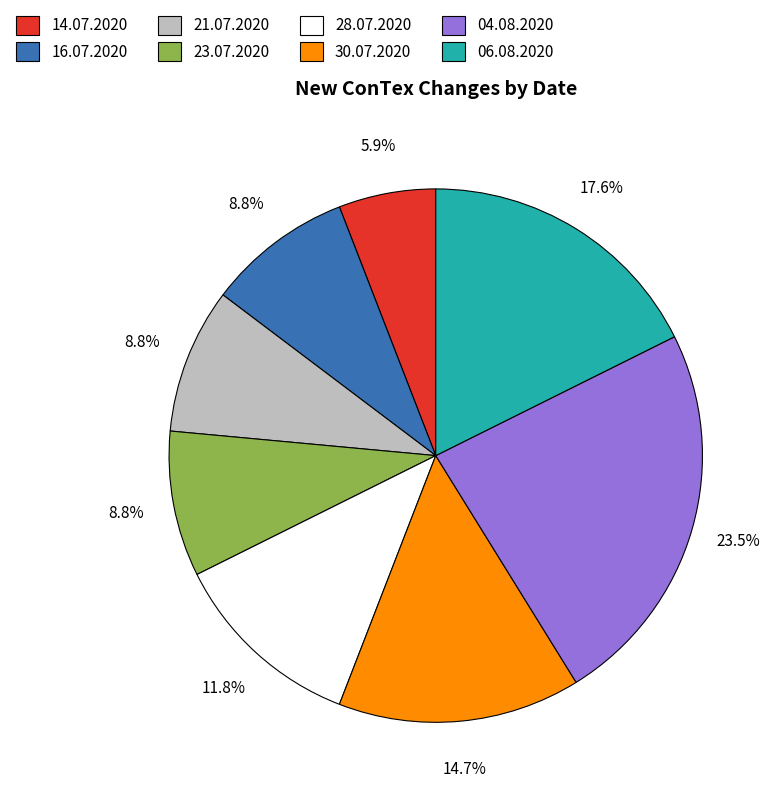

Which has a higher value, 04.08.2020 or 06.08.2020?

04.08.2020